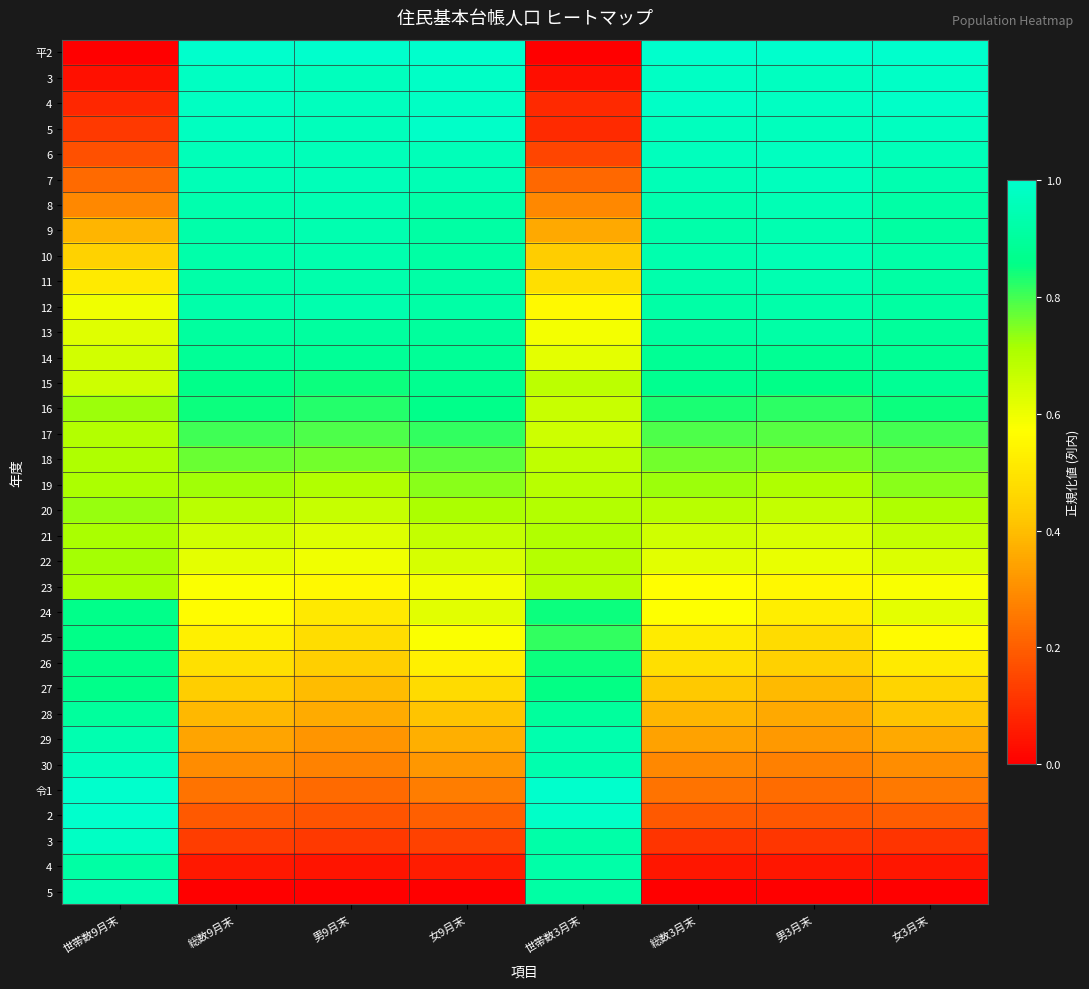

At how many categories does at least one series exceed 0?

8